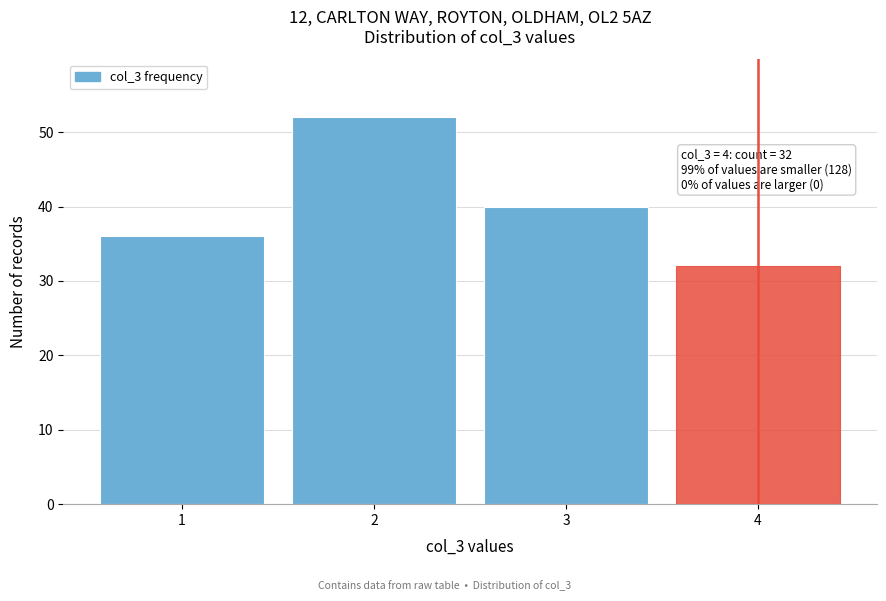

Reading right to left, transcribe all the data shown in this chart.

4=32	3=40	2=52	1=36